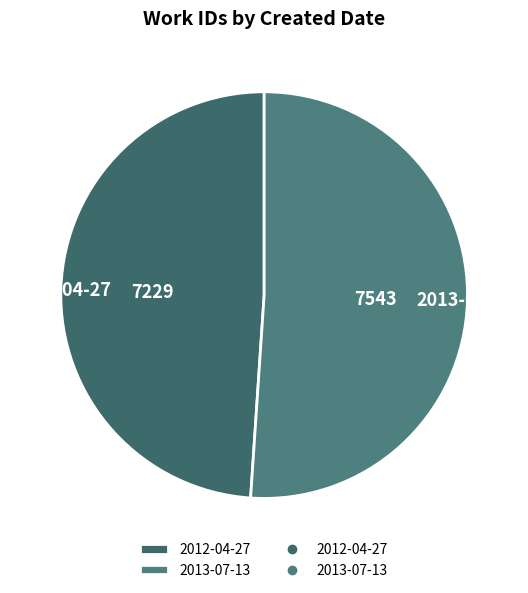

Which category accounts for the majority?

2013-07-13